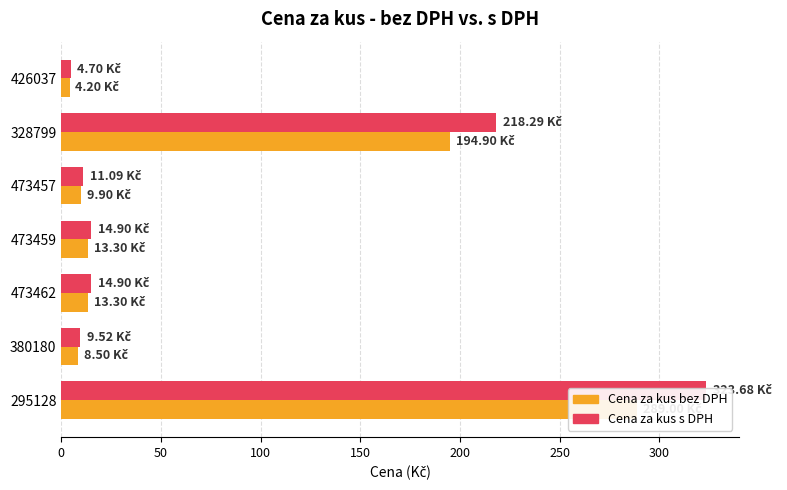

The value of Cena za kus bez DPH at 473459 is 8.7. True or false?

False